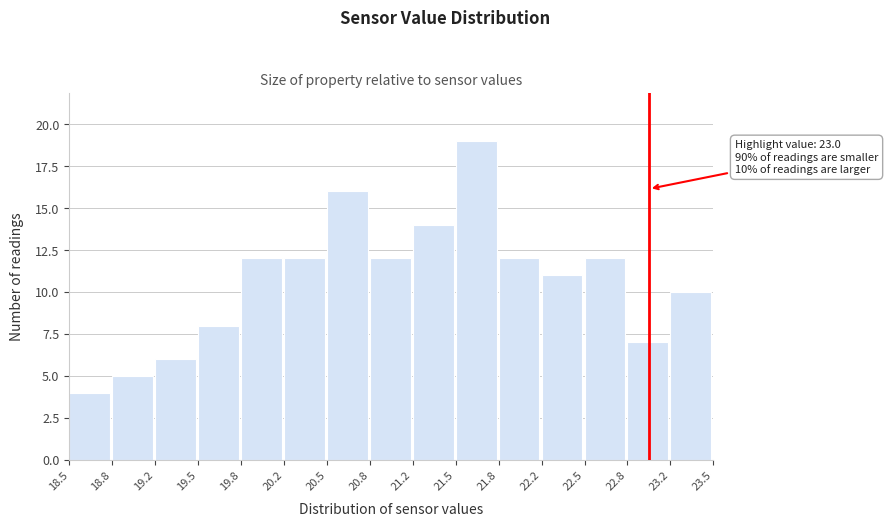

Which range on the x-axis has the tallest bar?

21.5 to 21.8